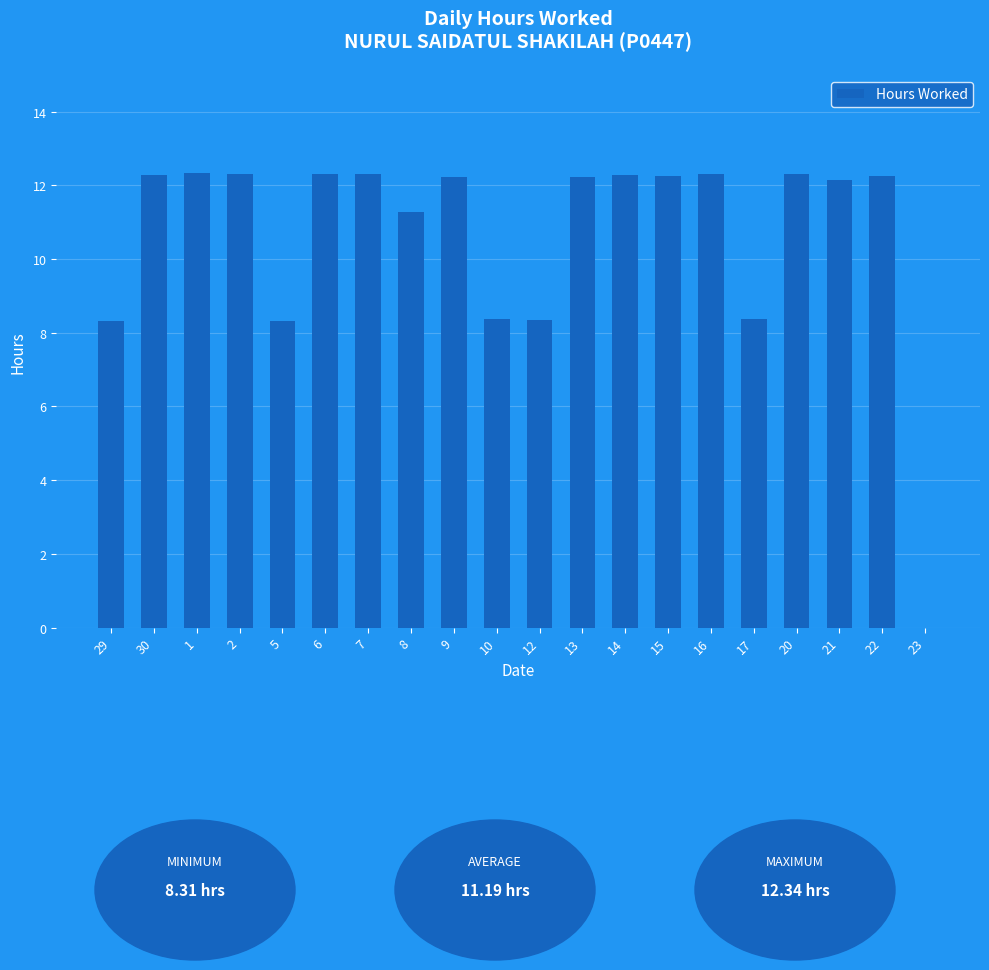

The chart shows a value of 12.1 at 21. True or false?

True